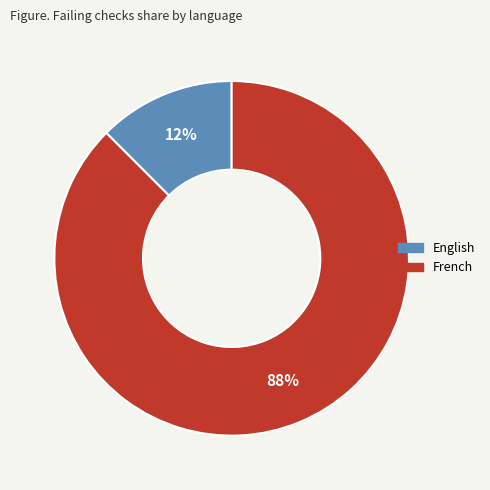

What is the largest slice in the pie chart?

French